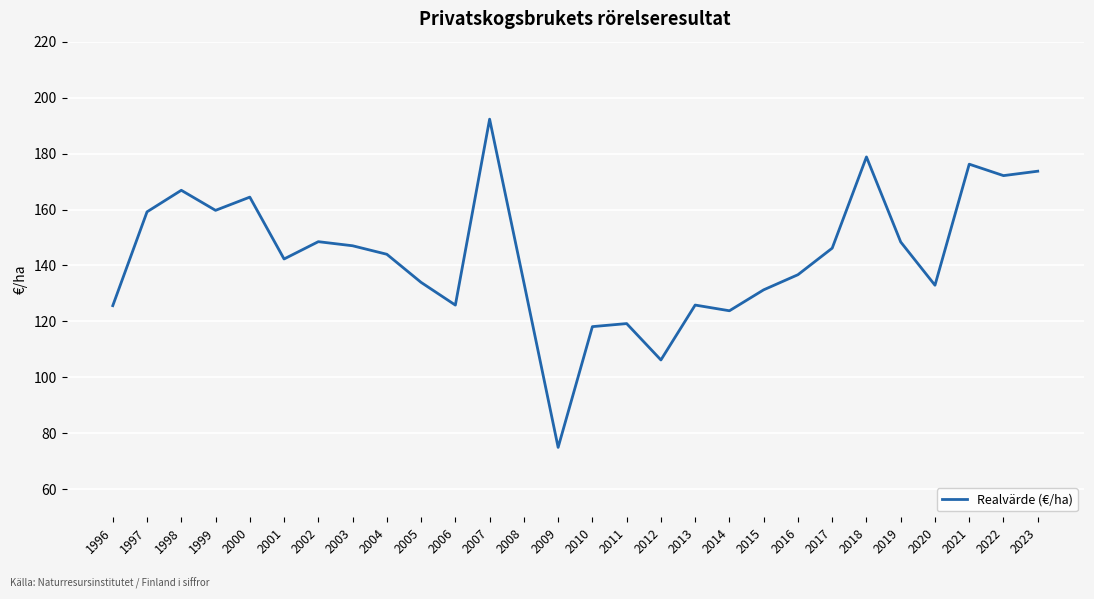

True or false: the data shows 49.8 at 2001.

False